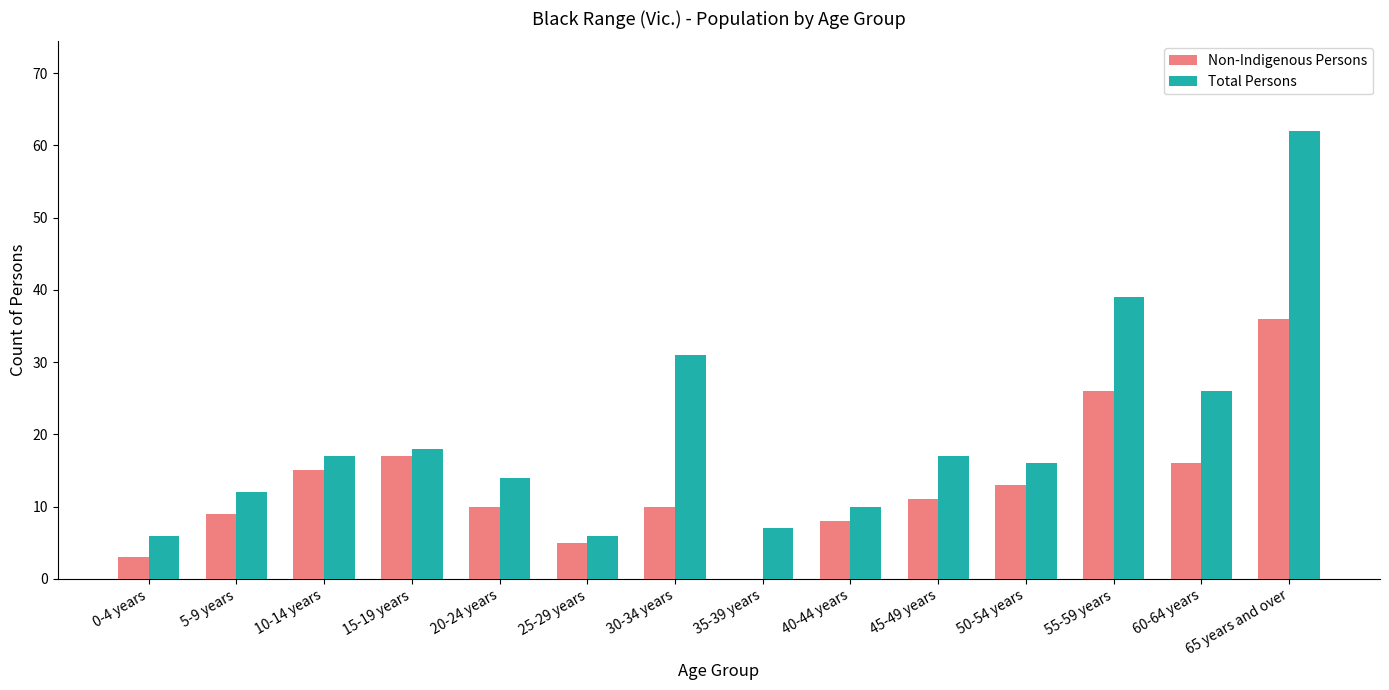

At which category is the sum across all series the highest?

65 years and over